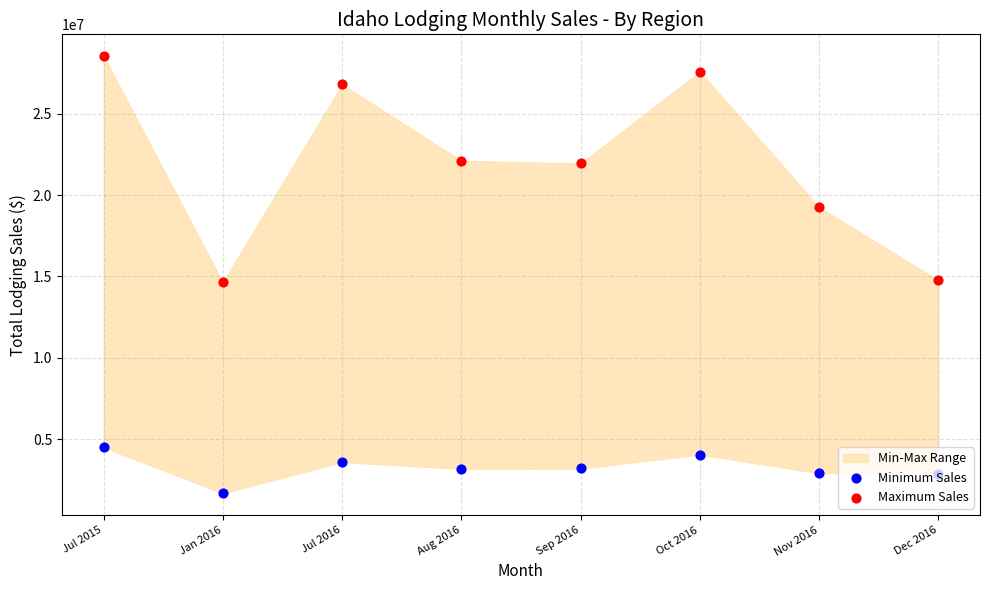

Is the value of Minimum Sales at Sep 2016 greater than the value of Maximum Sales at Jul 2015?

No